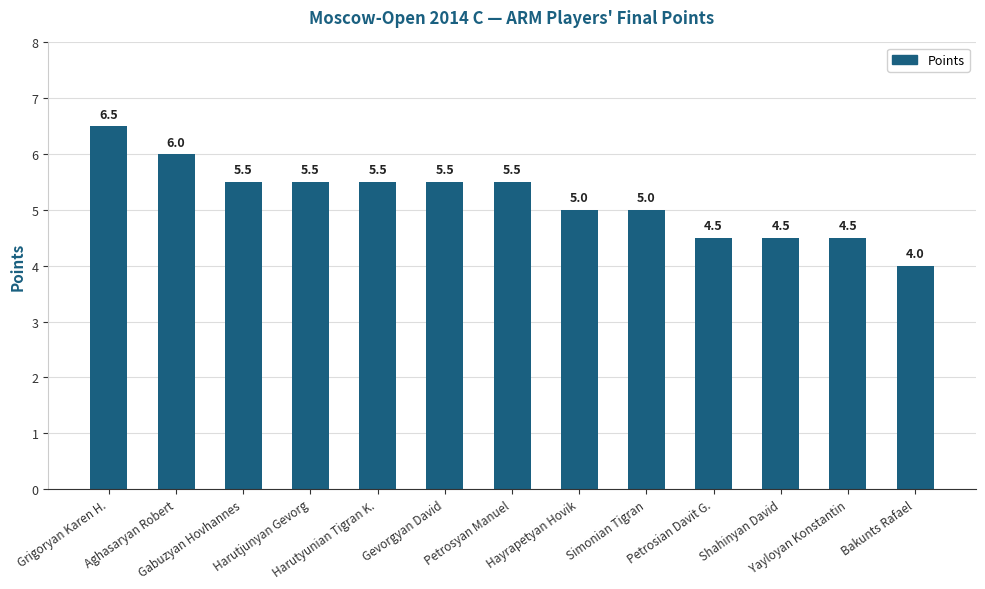

What is the sum of all values?

67.5